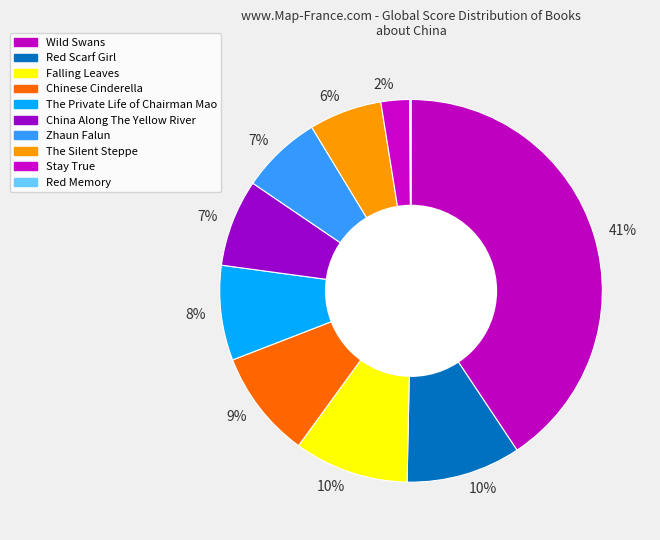

Rank the categories by value from highest to lowest.

Wild Swans, Red Scarf Girl, Falling Leaves, Chinese Cinderella, The Private Life of Chairman Mao, China Along The Yellow River, Zhaun Falun, The Silent Steppe, Stay True, Red Memory